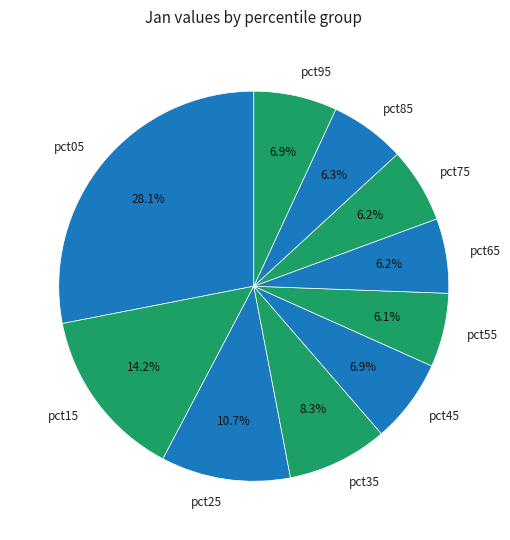

To the nearest percent, what is the combined percentage of pct35 and pct65?

15%